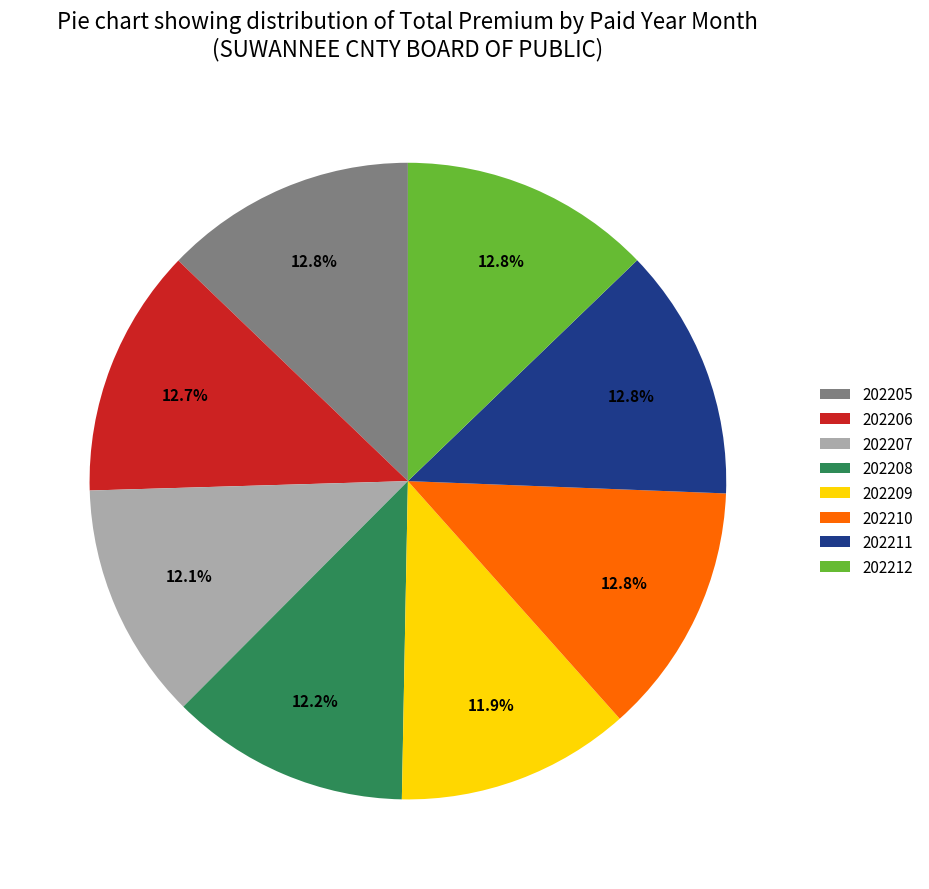

To the nearest percent, what is the difference between the 202209 and 202205 slice percentages?

1%